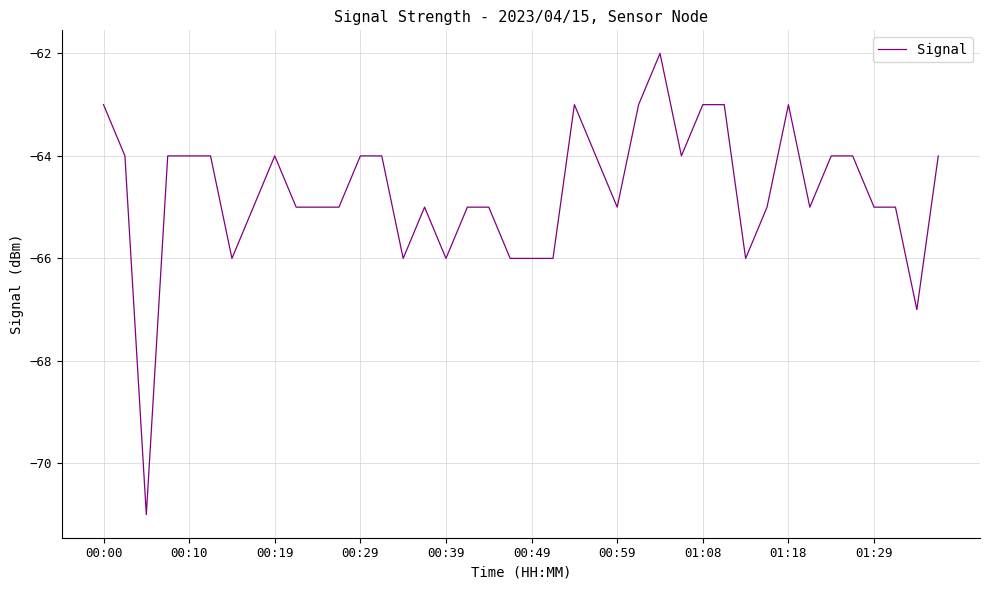

What is the difference between the maximum and minimum values?

9